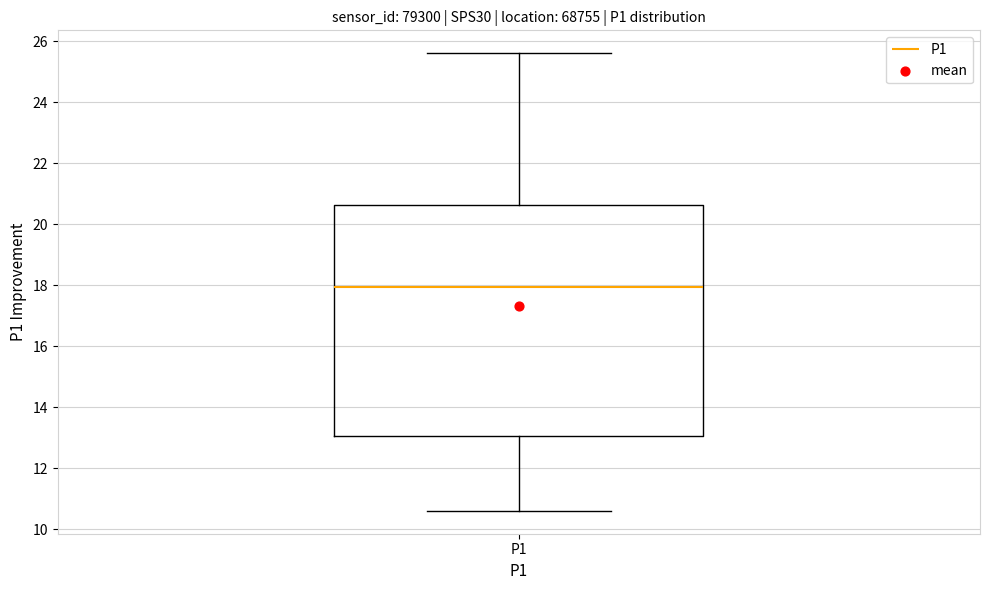

Transcribe this box plot: give where the median line is, the range the box spans, and where the two whiskers end, as read against the y-axis. The values are not printed on the chart, so give them approximately, as read against the axis.

median 18.0, box 13.0 to 20.6, whiskers 10.6 to 25.6